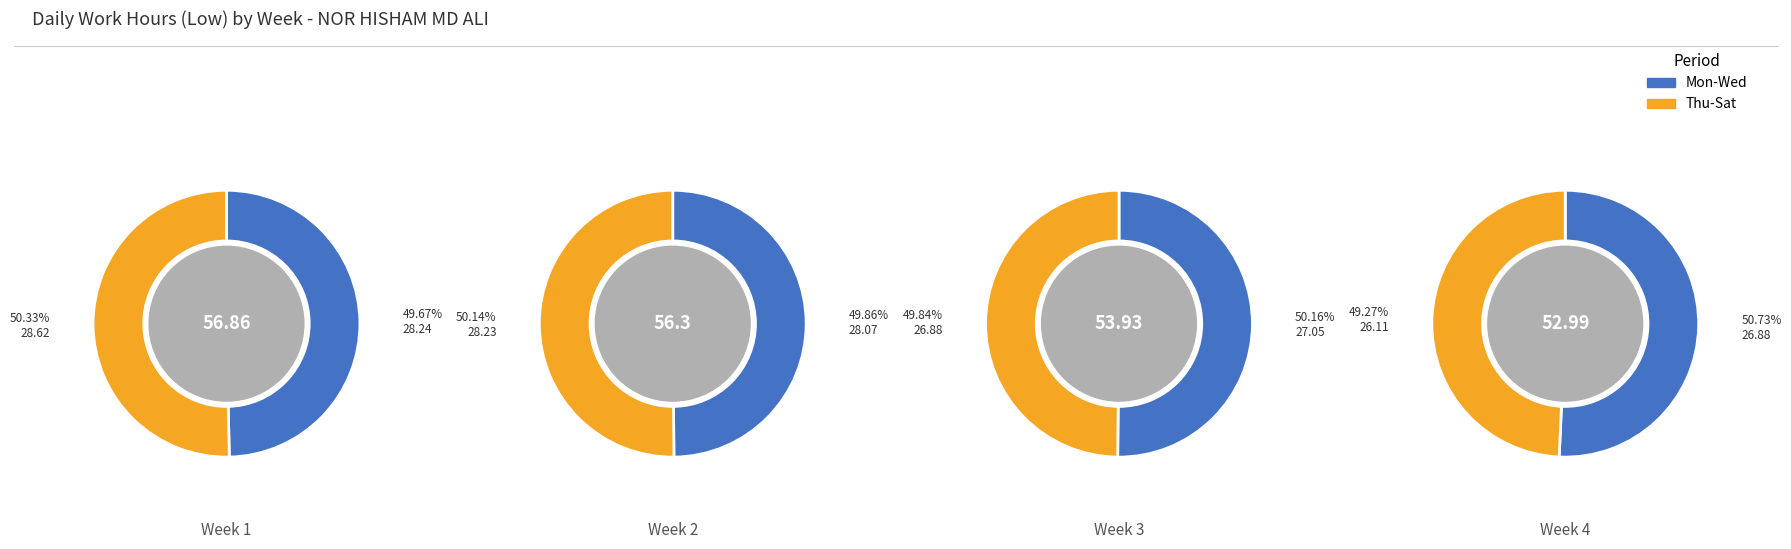

The 5 slice represents 30% of the pie. True or false?

False